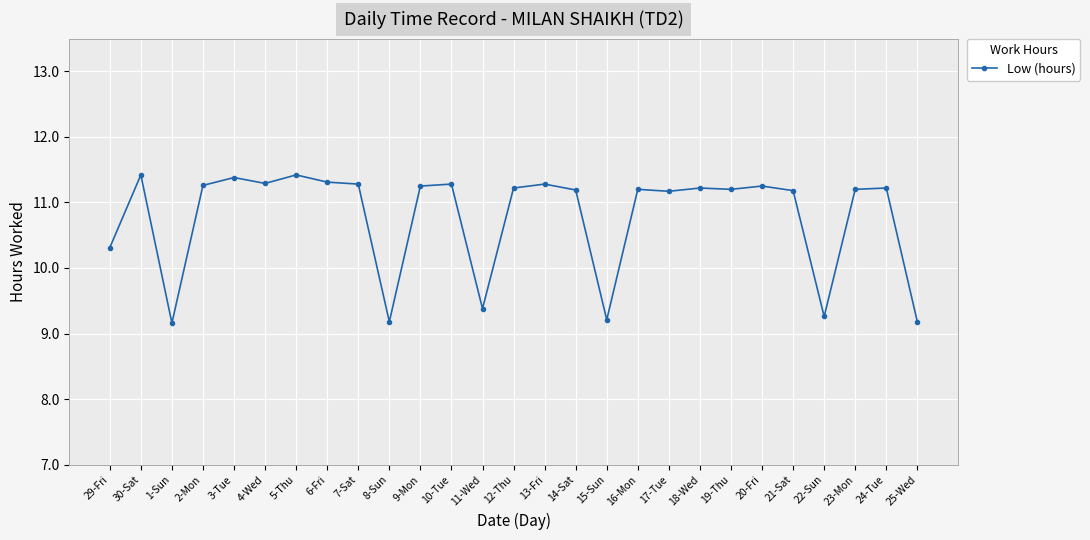

Which has a higher value, 3-Tue or 19-Thu?

3-Tue